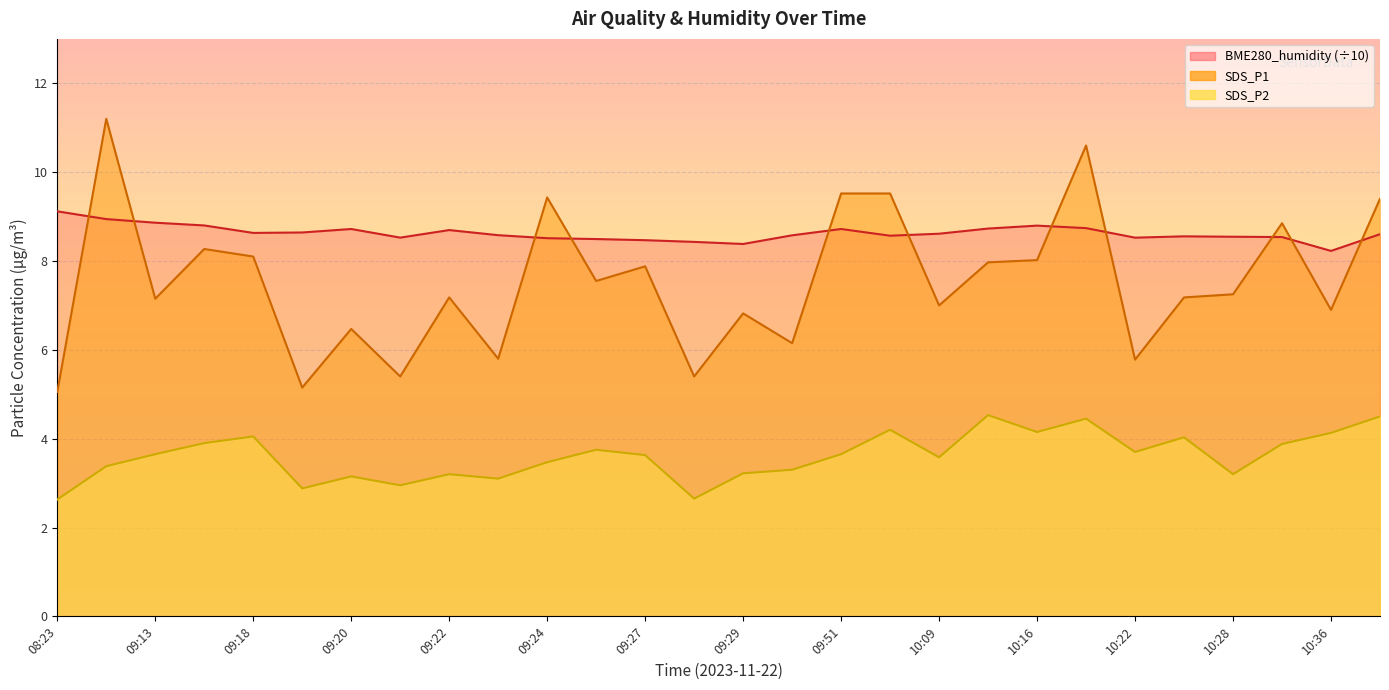

What is the difference between the SDS_P1 values at 09:29 and 09:22?

0.4